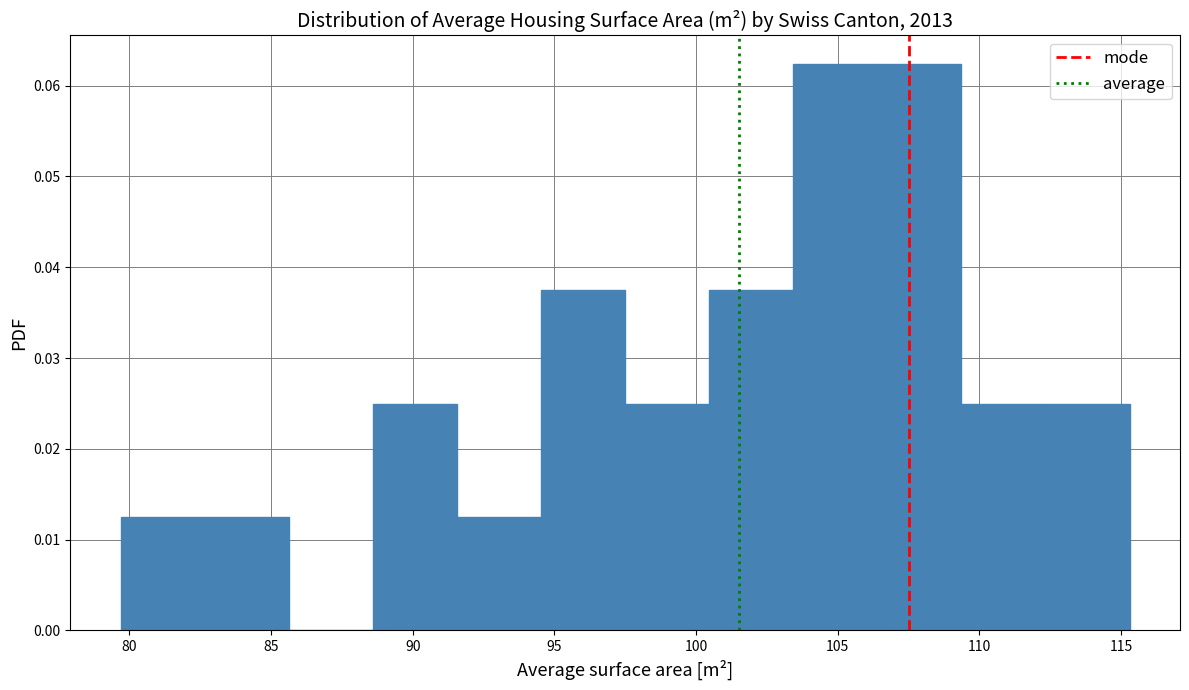

Reading left to right, list every bar in this chart as the range it spans on the x-axis followed by its height. Neither the bar edges nor the heights are printed on the chart, so give them approximately, as read against the axes.

79.5 to 82.5: 0.012
82.5 to 85.5: 0.012
85.5 to 88.5: 0
88.5 to 91.5: 0.025
91.5 to 94.5: 0.012
94.5 to 97.5: 0.037
97.5 to 100.5: 0.025
100.5 to 103.5: 0.037
103.5 to 106.5: 0.062
106.5 to 109.5: 0.062
109.5 to 112.5: 0.025
112.5 to 115.5: 0.025